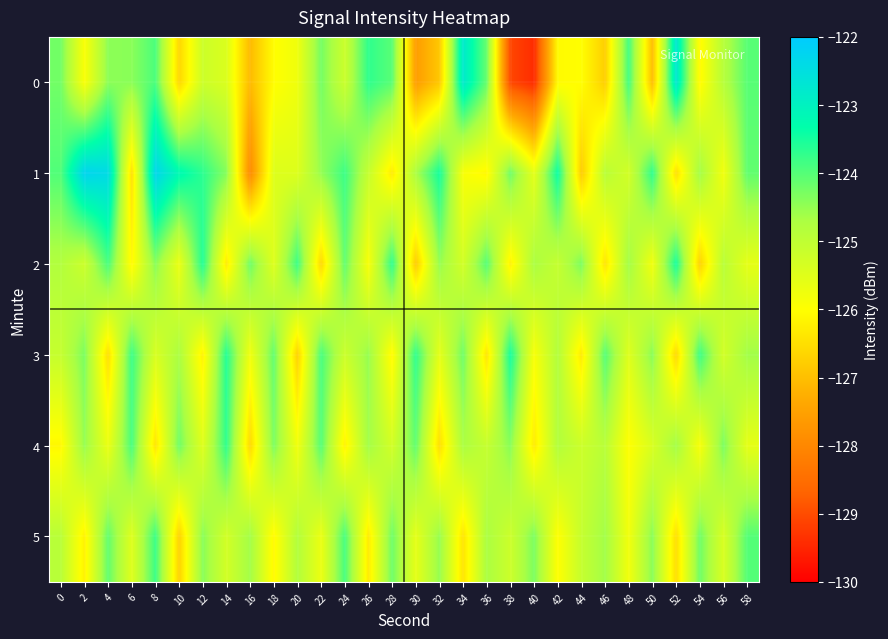

Between 12 and 16, which series saw the biggest shift?

1